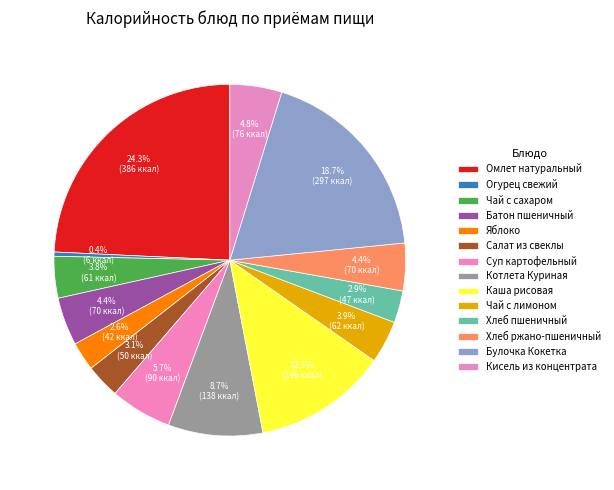

Which category has the biggest portion of the pie?

Омлет натуральный